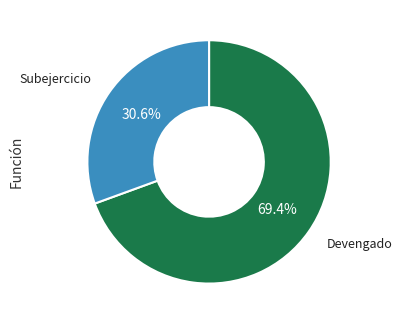

How many slices are in this pie chart?

2